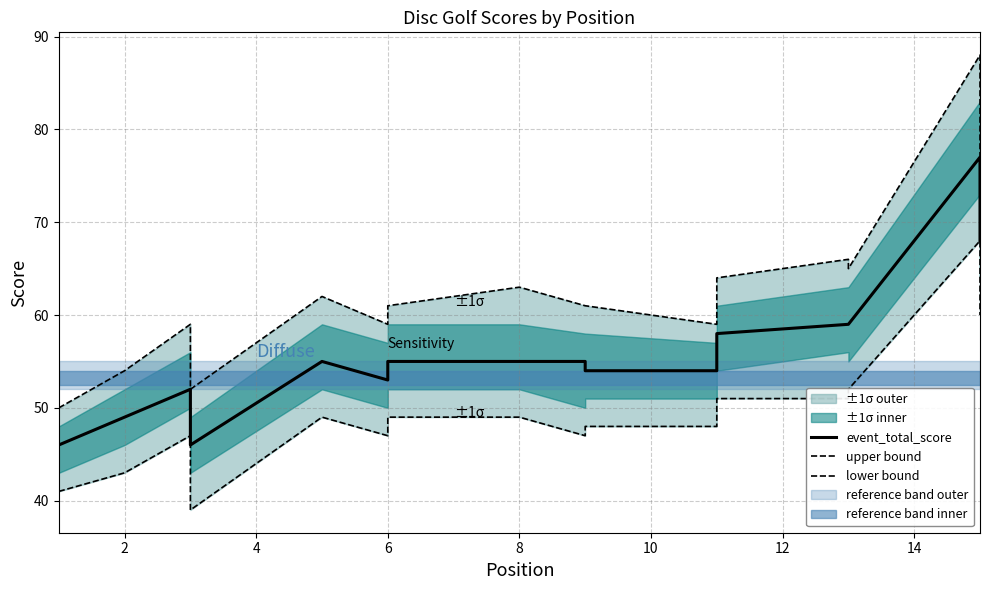

What is the difference between the maximum and minimum values in the upper bound series?

38